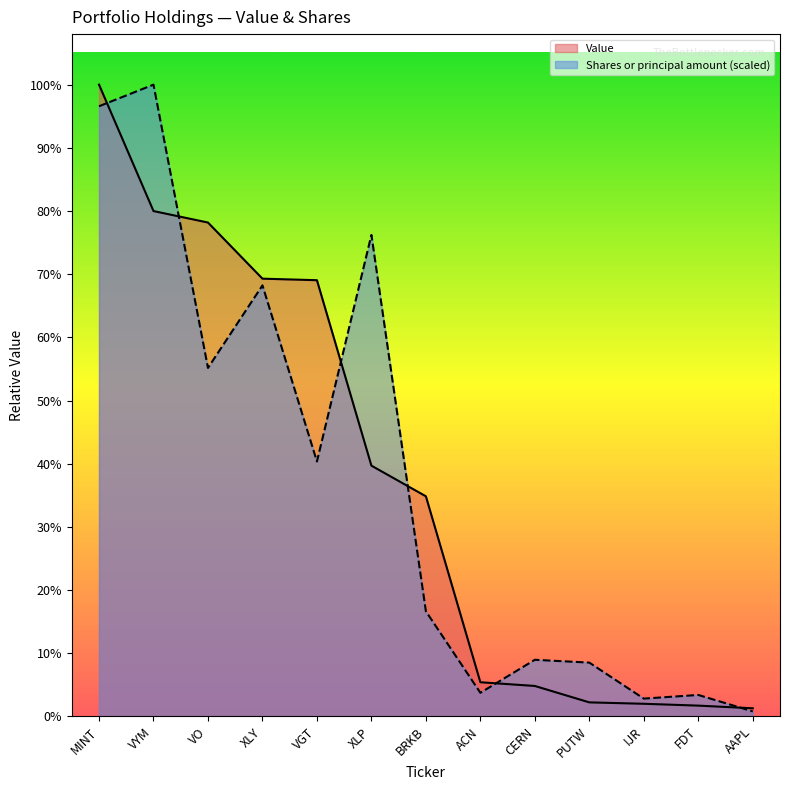

The value of Value at PUTW is 359000.0. True or false?

True